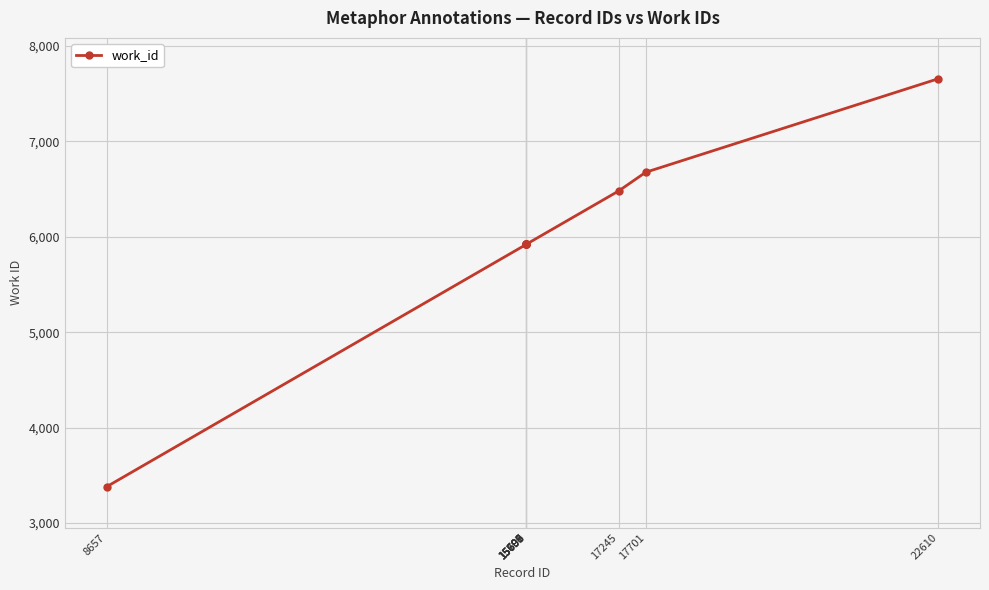

Which category has the lowest value across all series?

8657